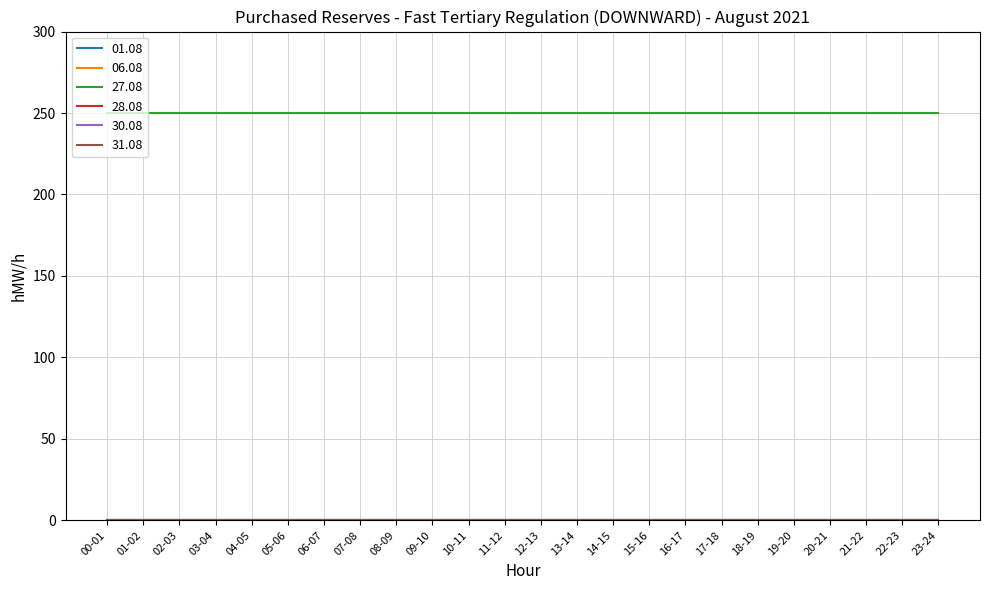

List the series in order of their peak value, highest first.

27.08, 01.08, 06.08, 28.08, 30.08, 31.08